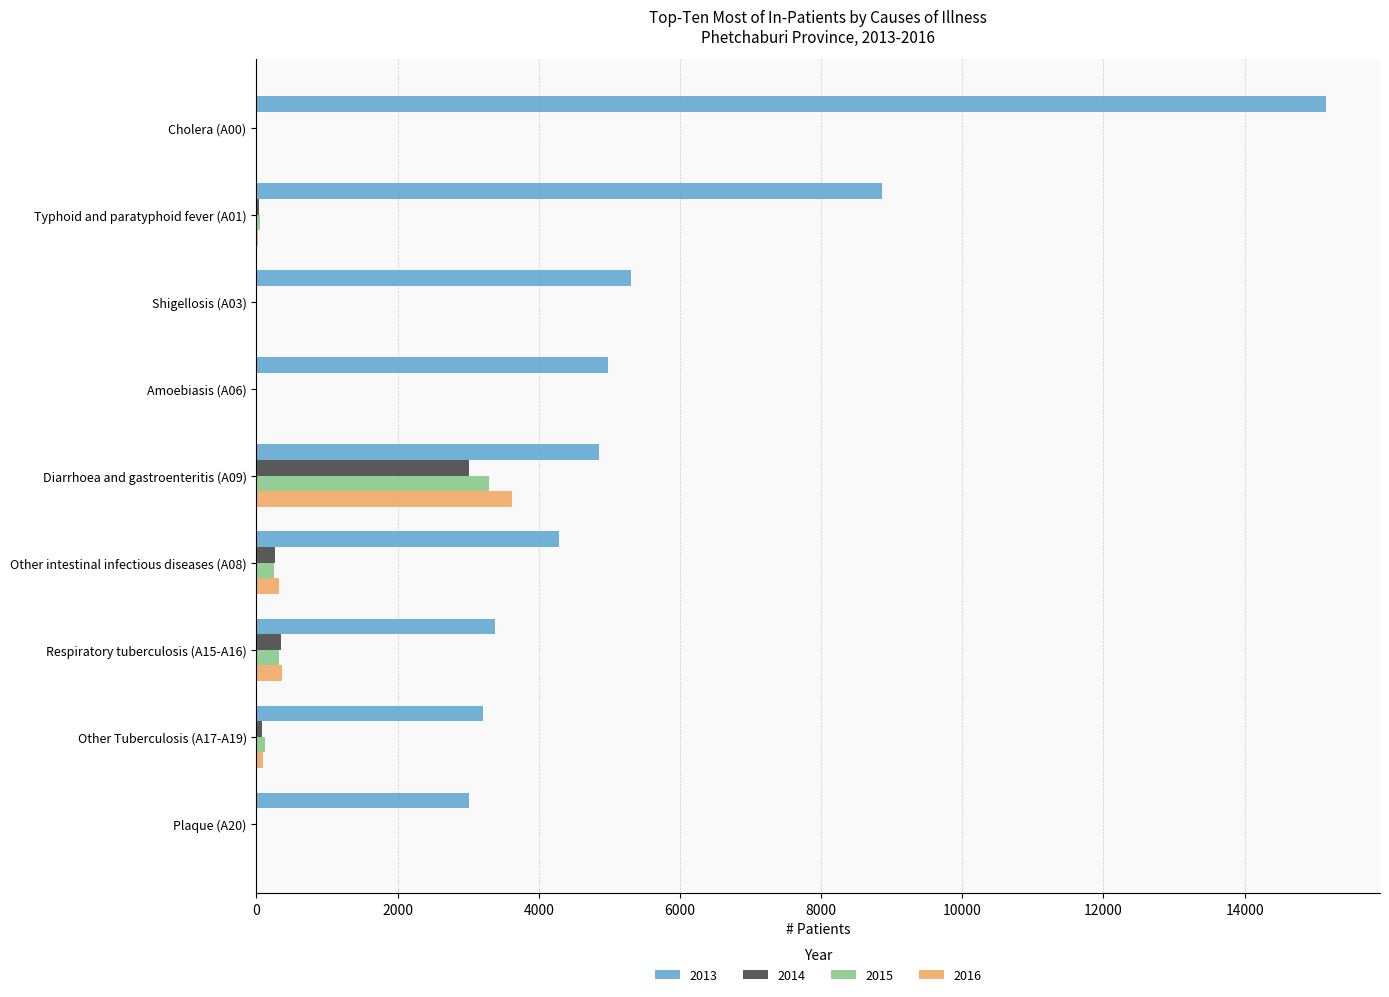

What is the greatest value displayed?

15159